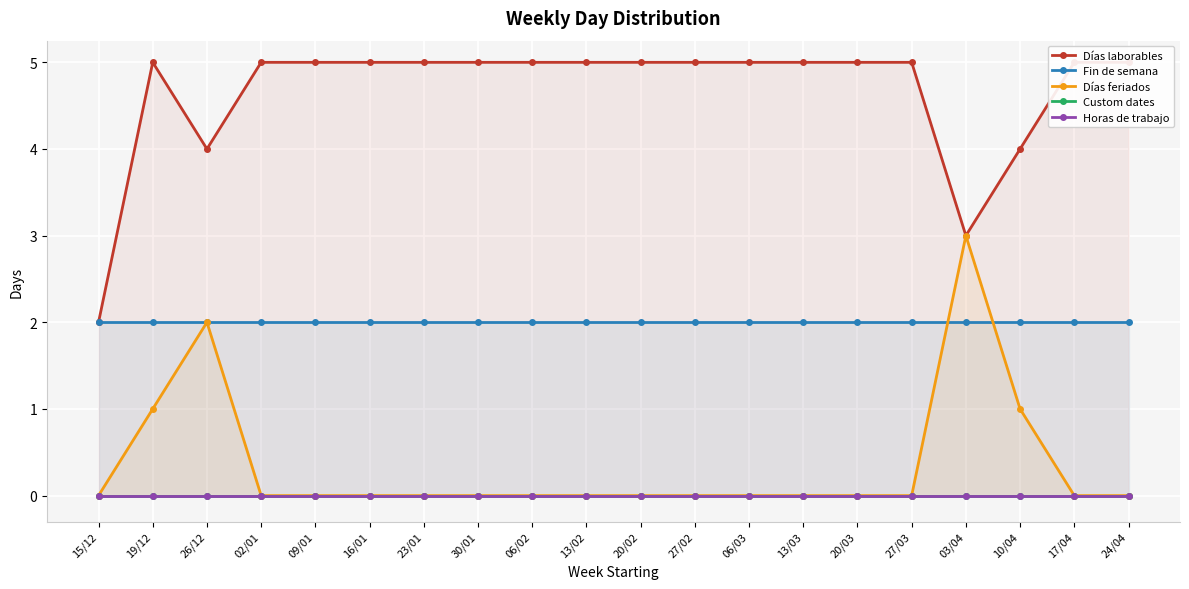

How many series are shown in this chart?

5